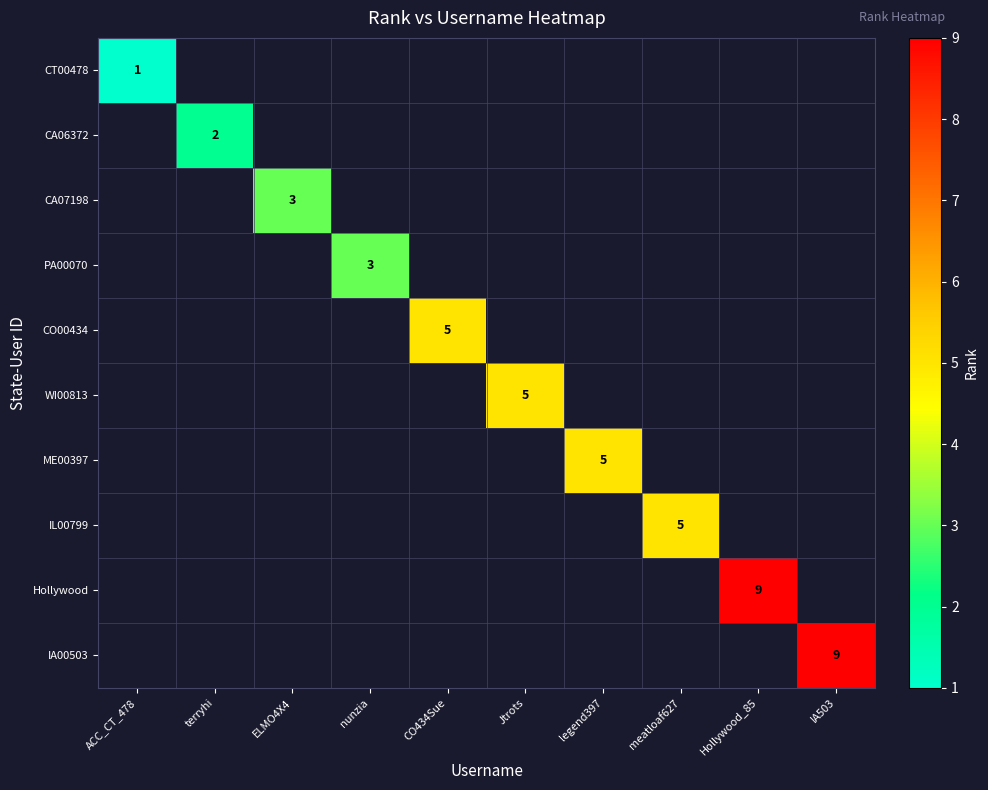

Which label corresponds to the smallest value in the chart?

ACC_CT_478